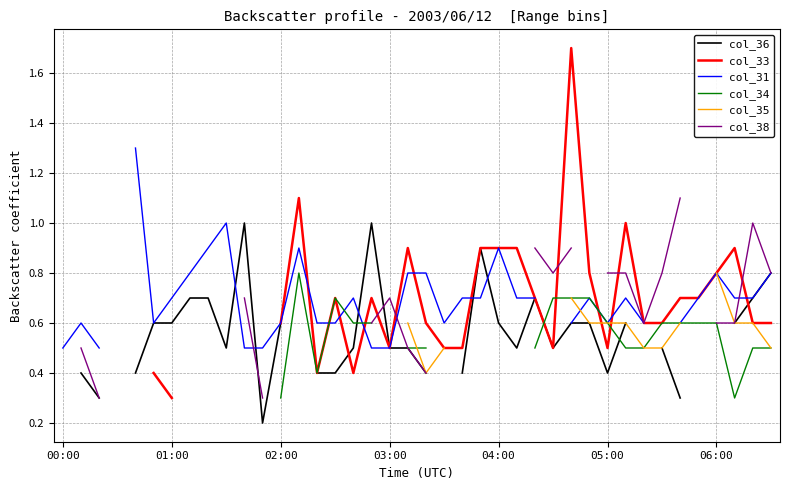

What is the minimum value shown in the chart?

0.2